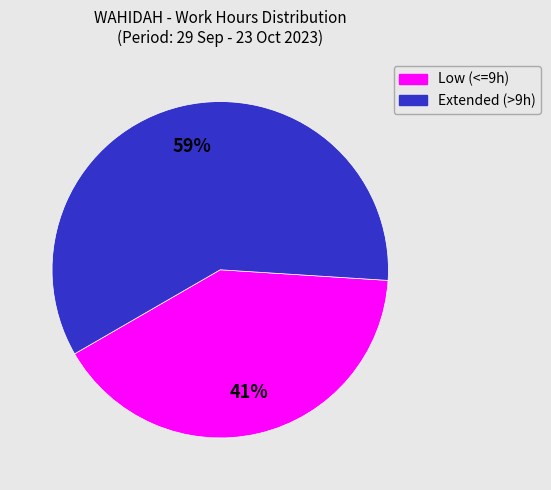

Is there a majority slice in this chart?

Yes